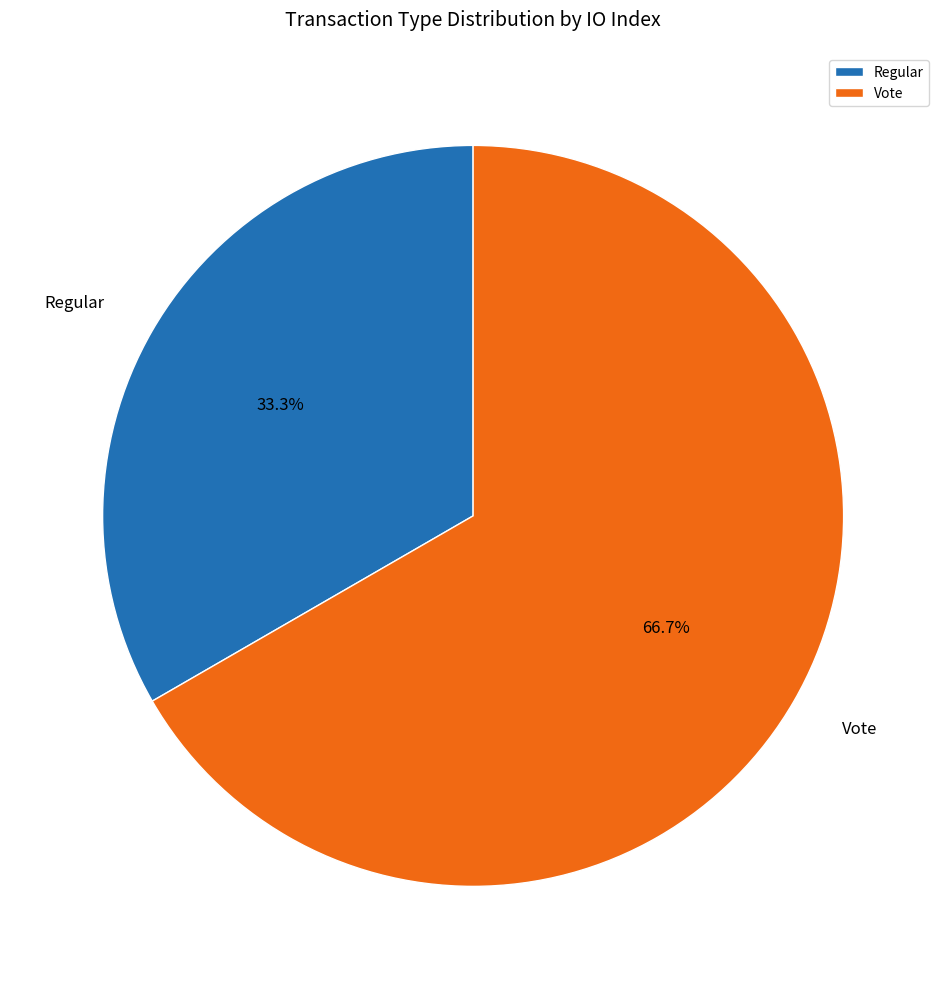

To the nearest percent, what is the combined percentage of Regular and Vote?

100%